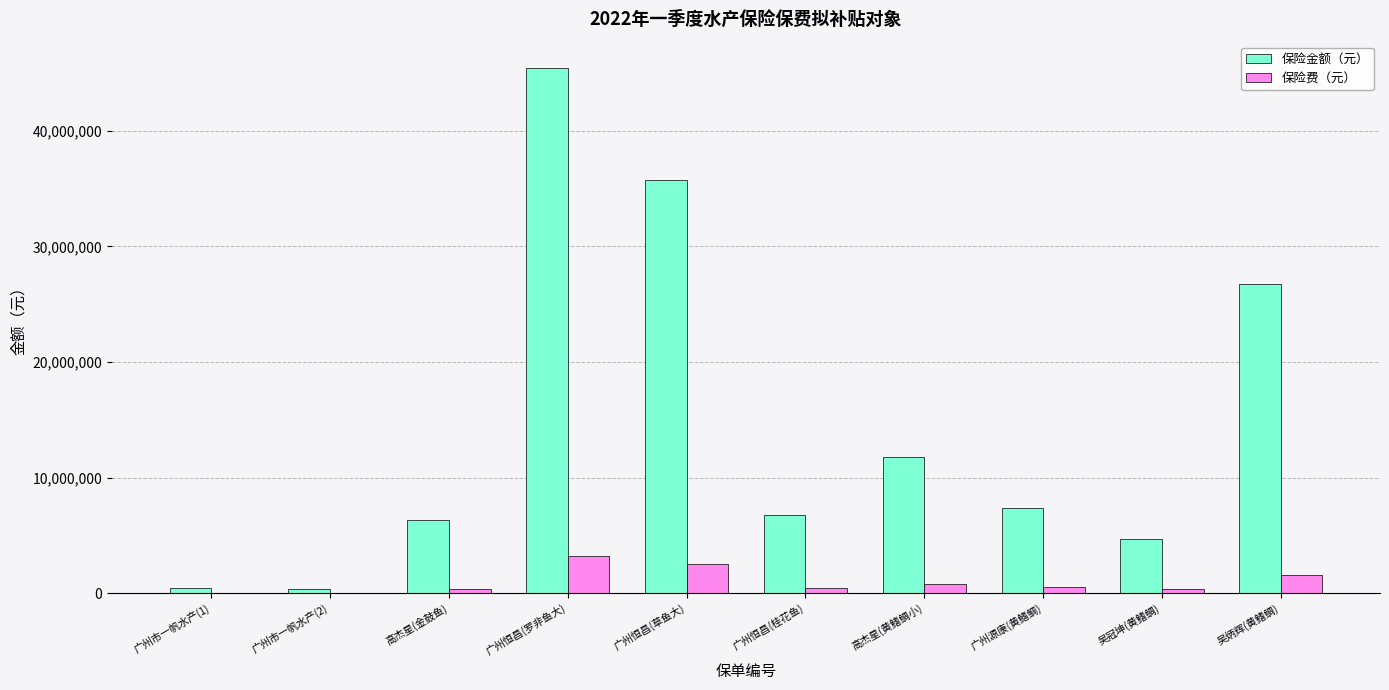

Is it true that 保险金额（元） equals 4719710.0 at 吴冠坤(黄鳍鲷)?

True